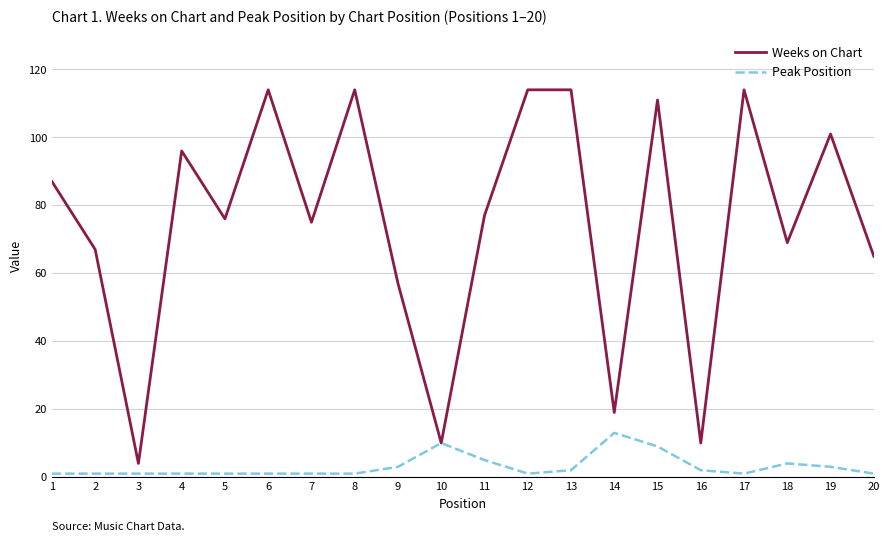

Which series changed the most between 14 and 19?

Weeks on Chart